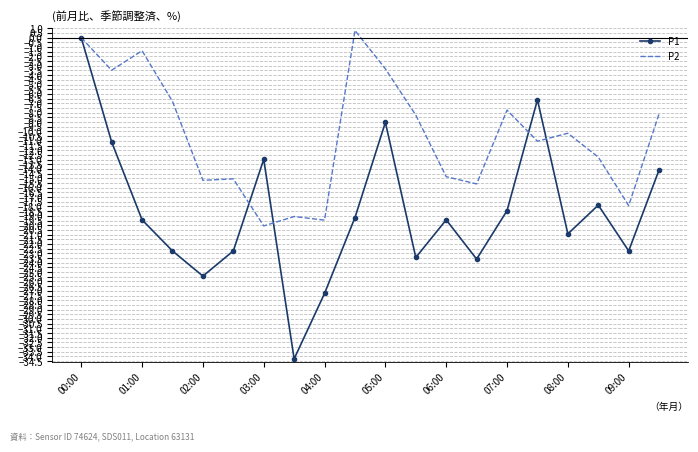

How many values in P1 are below zero?

19